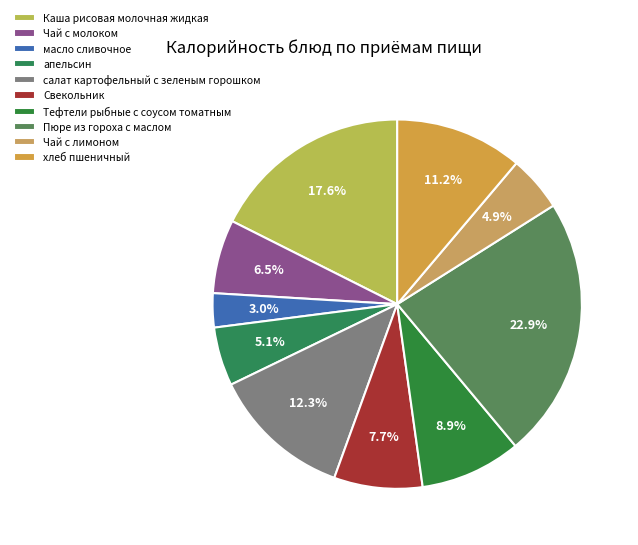

Does any single category account for the majority?

No